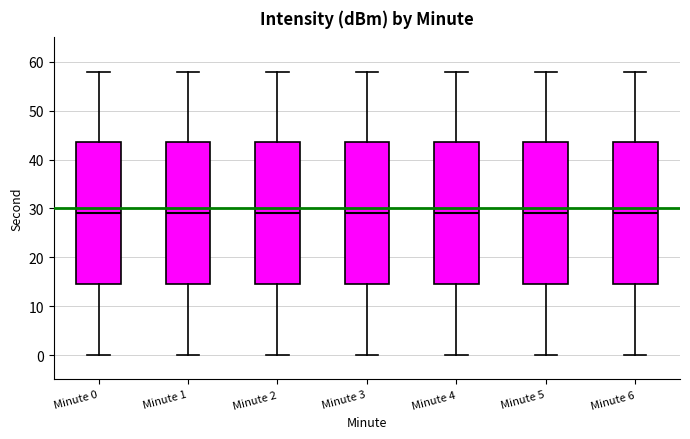

Where does the median line of the box for Minute 3 sit on the y-axis? The values are not printed on the chart, so give them approximately, as read against the axis.

29